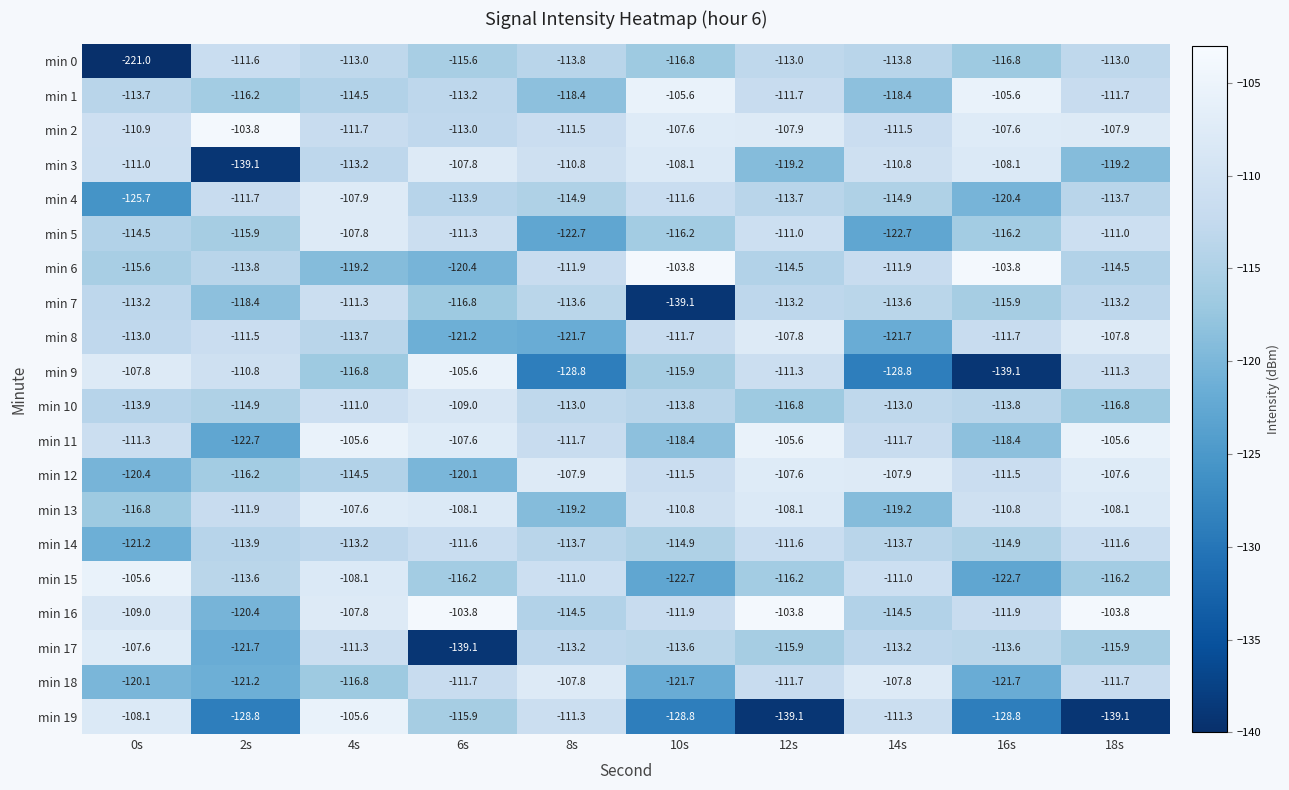

What is the greatest value displayed?

-103.8